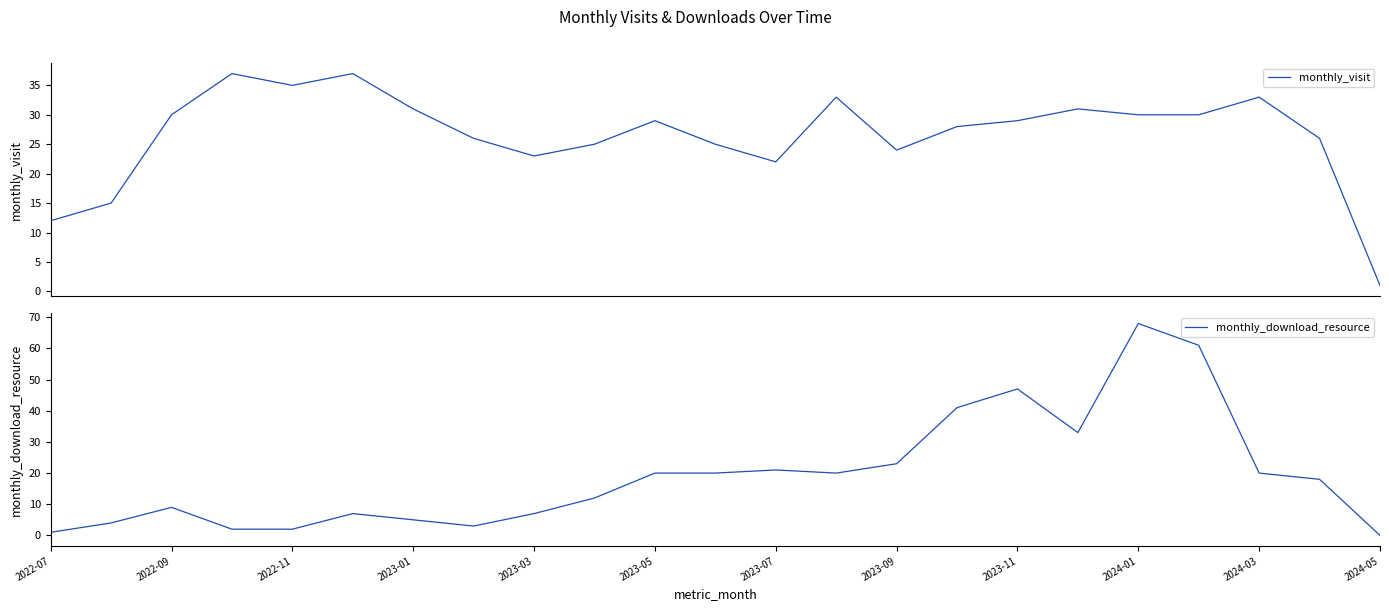

Count the number of data series in this chart.

2